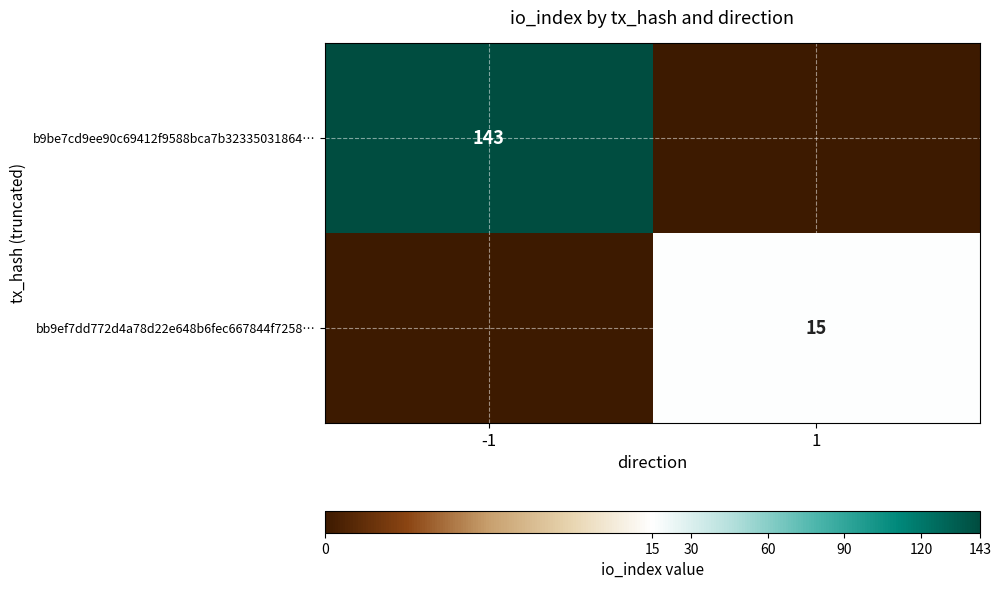

What is the total value across all series at -1?

143